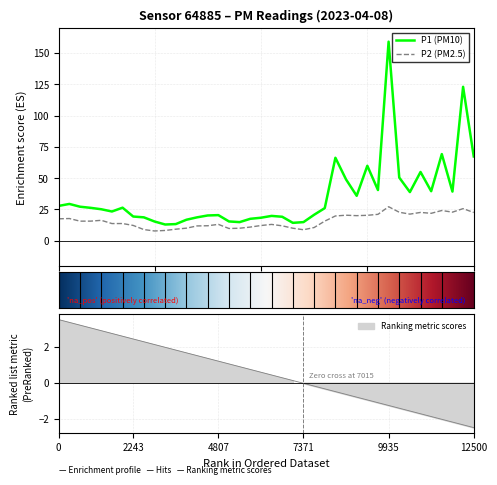

Rank the series by their average value, from lowest to highest.

P2, P1